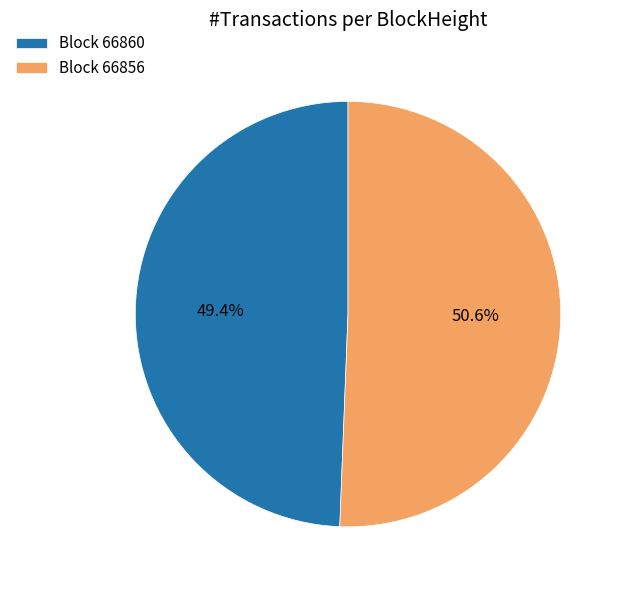

Which category has the smallest portion of the pie?

Block 66860